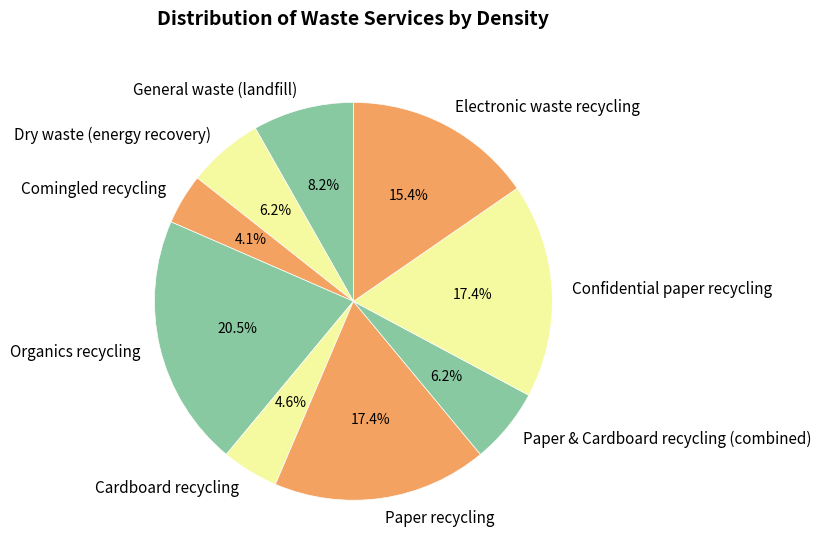

Is there any slice that represents more than half of the pie?

No